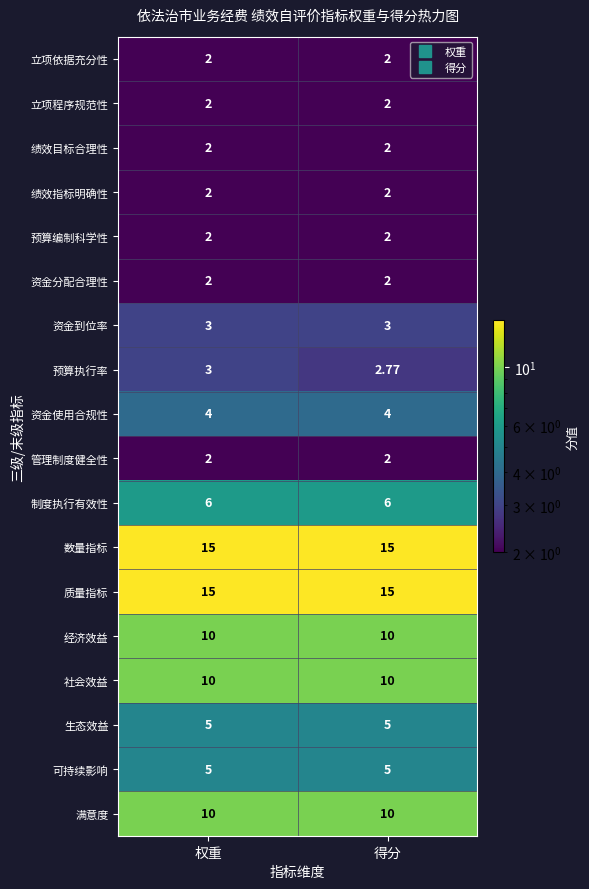

At which category is the sum across all series the highest?

权重